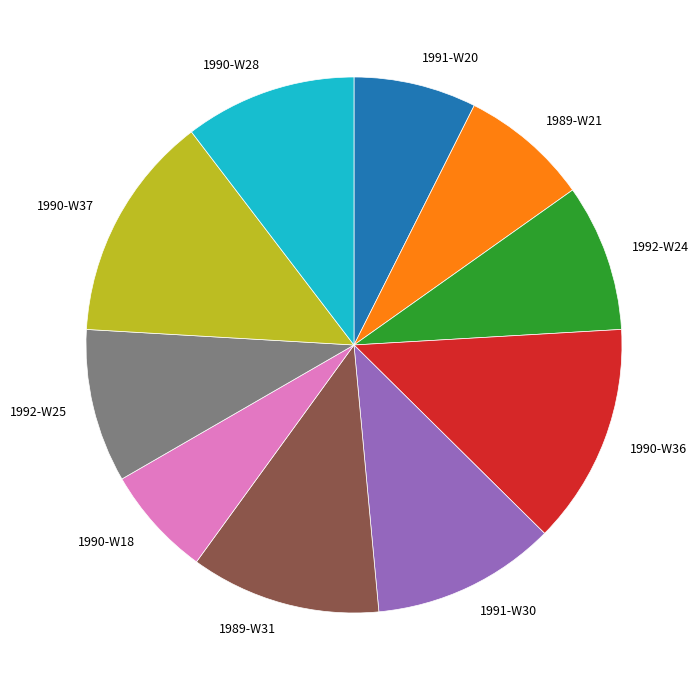

Is the sum of 1991-W30 and 1992-W24 greater than half?

No